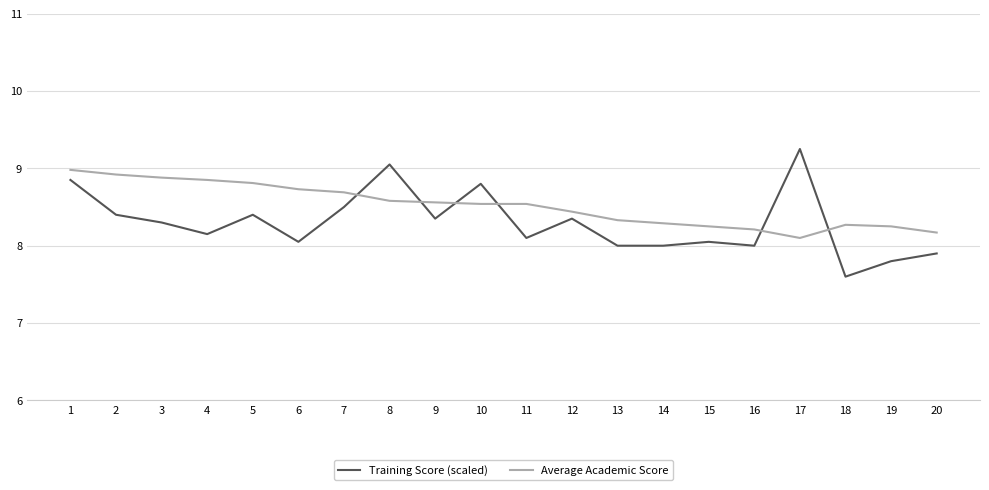

What is the difference between the Training Score (scaled) values at 18 and 16?

0.4